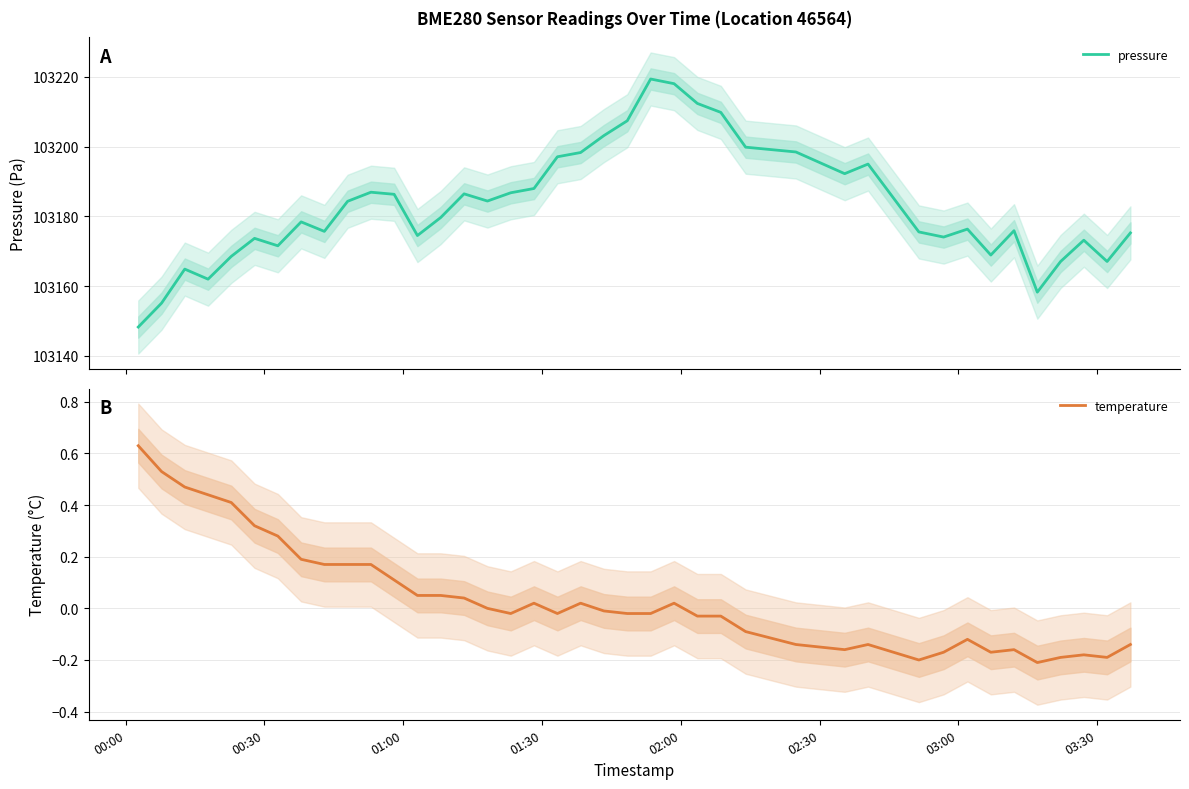

True or false: pressure and temperature cross at least once.

False